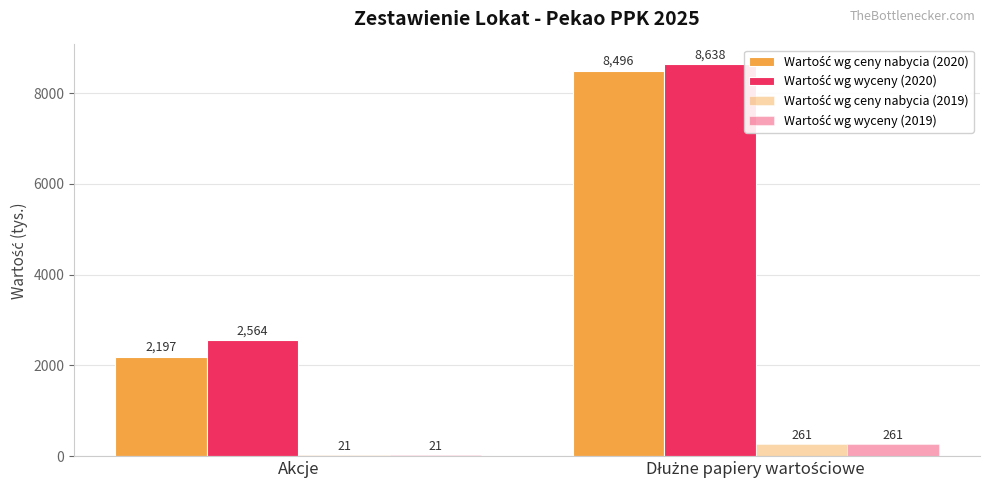

How many groups of bars are there?

2